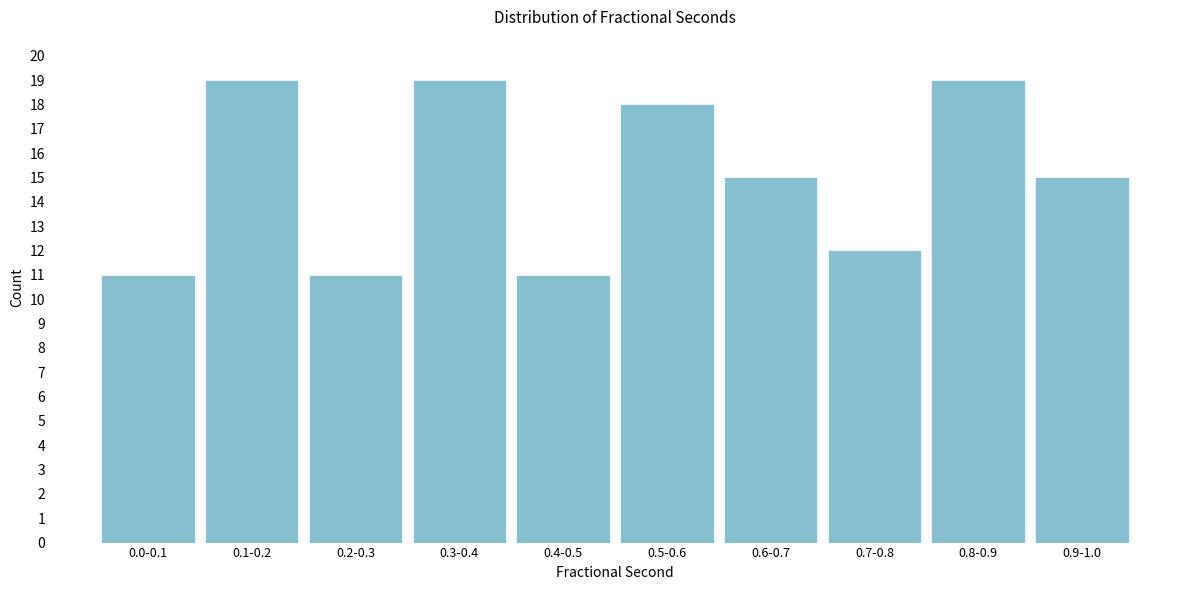

Reading right to left, transcribe all the data shown in this chart.

0.9-1.0=15	0.8-0.9=19	0.7-0.8=12	0.6-0.7=15	0.5-0.6=18	0.4-0.5=11	0.3-0.4=19	0.2-0.3=11	0.1-0.2=19	0.0-0.1=11